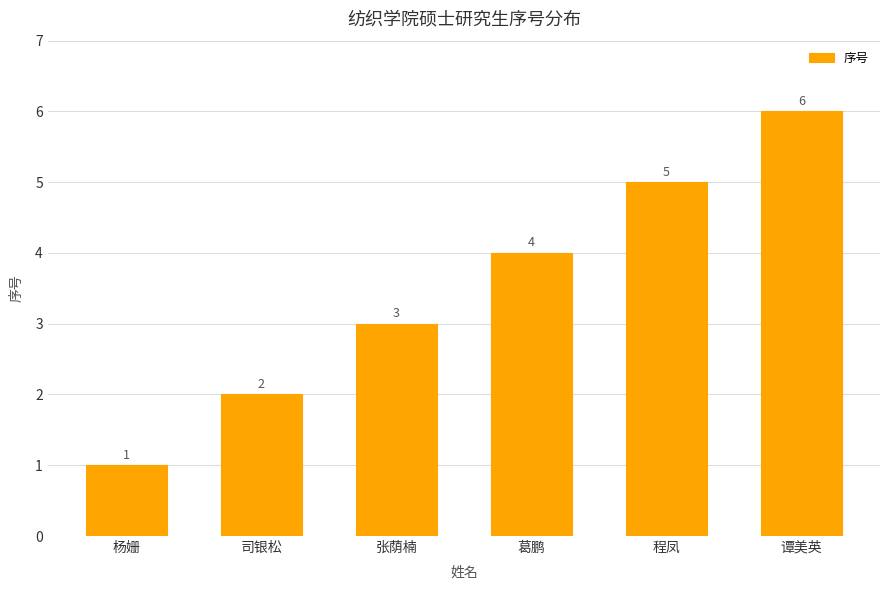

Does the chart contain any negative values?

No